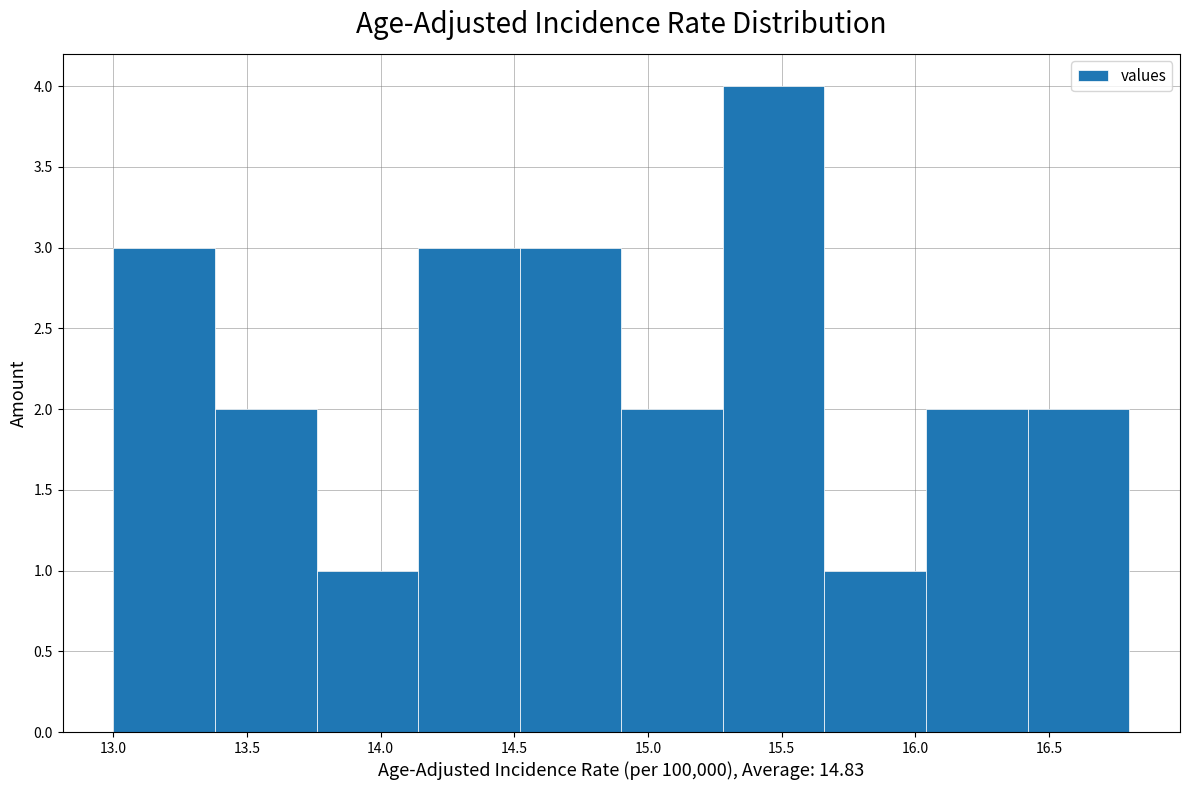

How tall is the bar that spans 14.52 to 14.90 on the x-axis? Neither the bar edges nor the heights are printed on the chart, so give them approximately, as read against the axes.

3